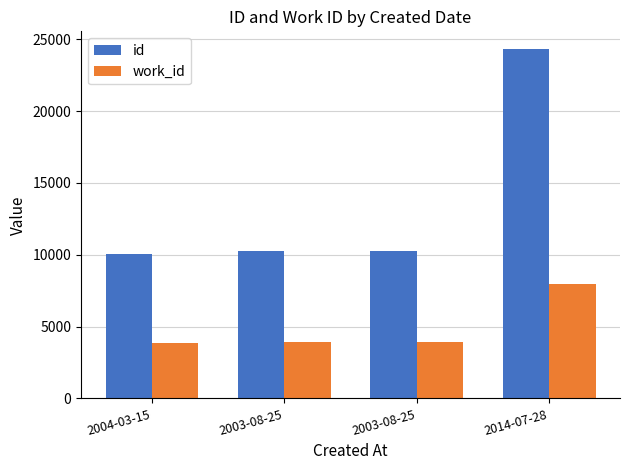

Are the bars grouped side by side (vs. stacked)?

Yes